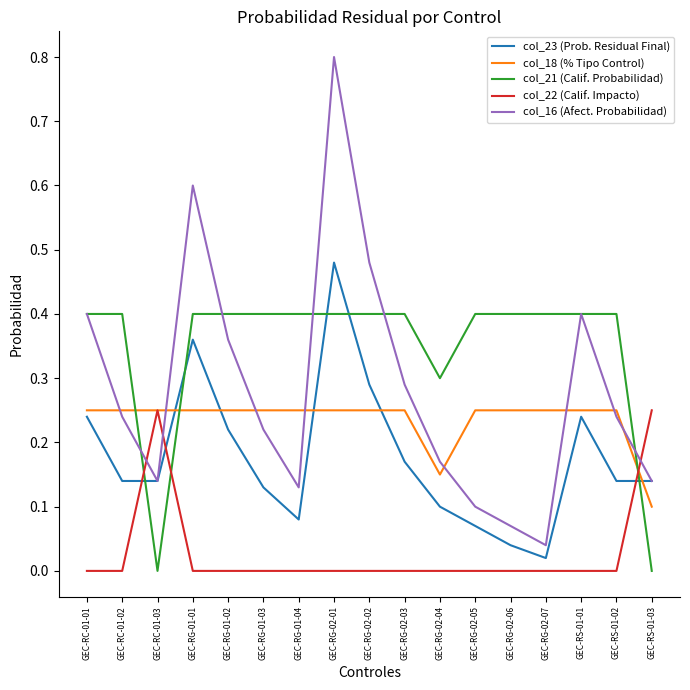

Which series ends up on top after the final intersection of col_22 (Calif. Impacto) and col_23 (Prob. Residual Final)?

col_22 (Calif. Impacto)